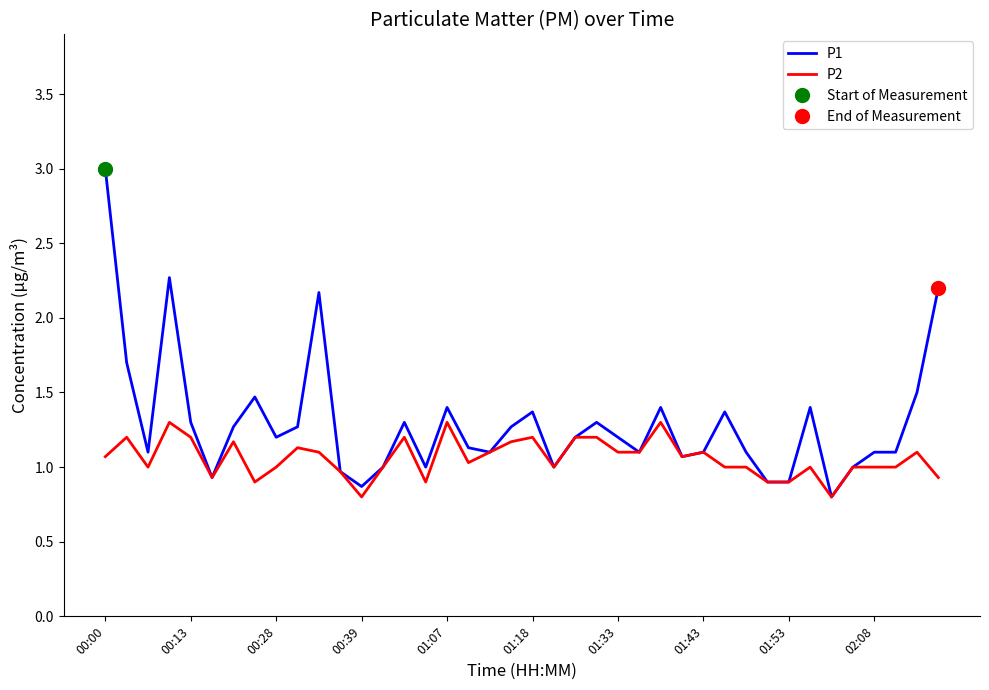

What is the maximum value for P2?

1.3